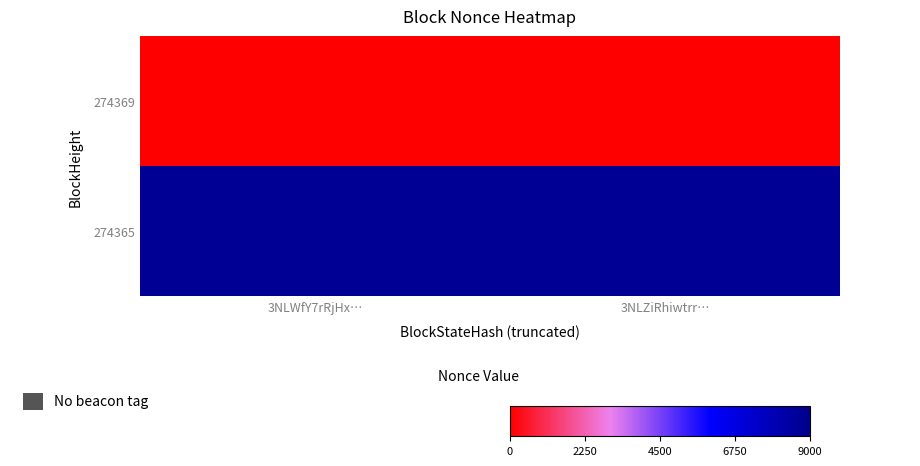

At how many categories does at least one series exceed 3297?

2